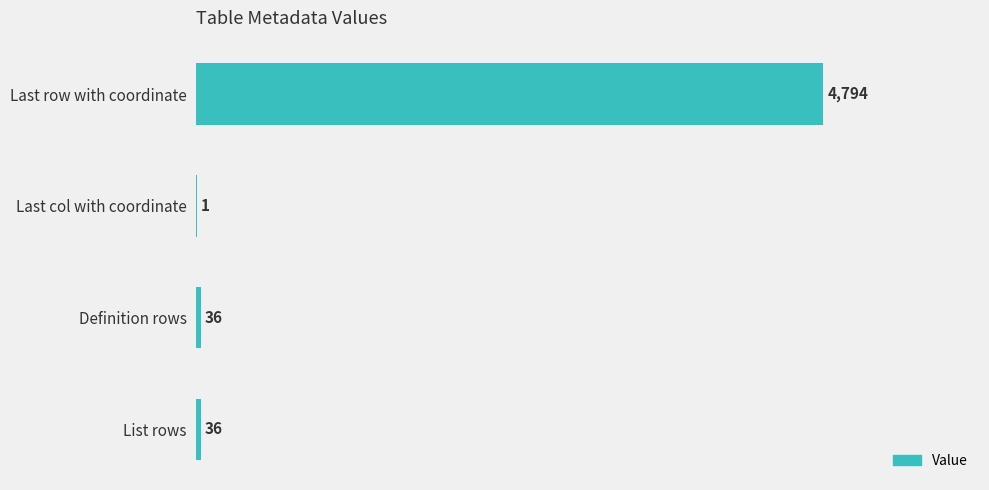

Between Last col with coordinate and Last row with coordinate, which is larger?

Last row with coordinate